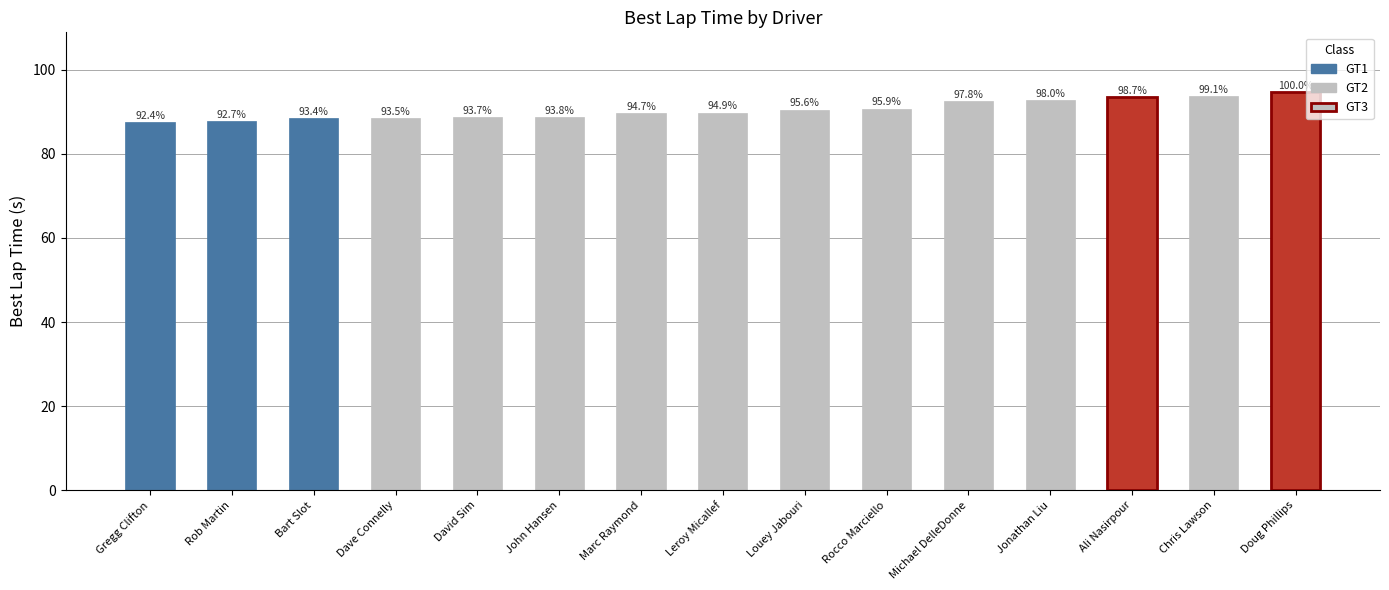

What is the minimum value shown in the chart?

87.5